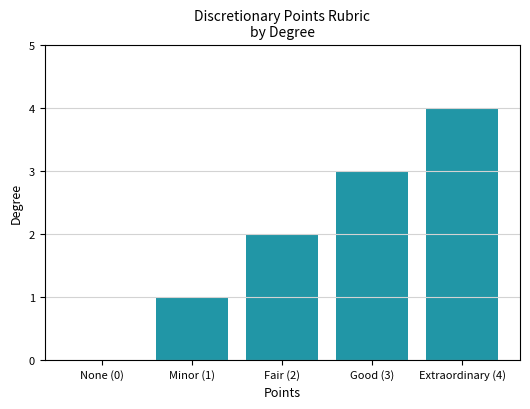

What is the sum of all values?

10